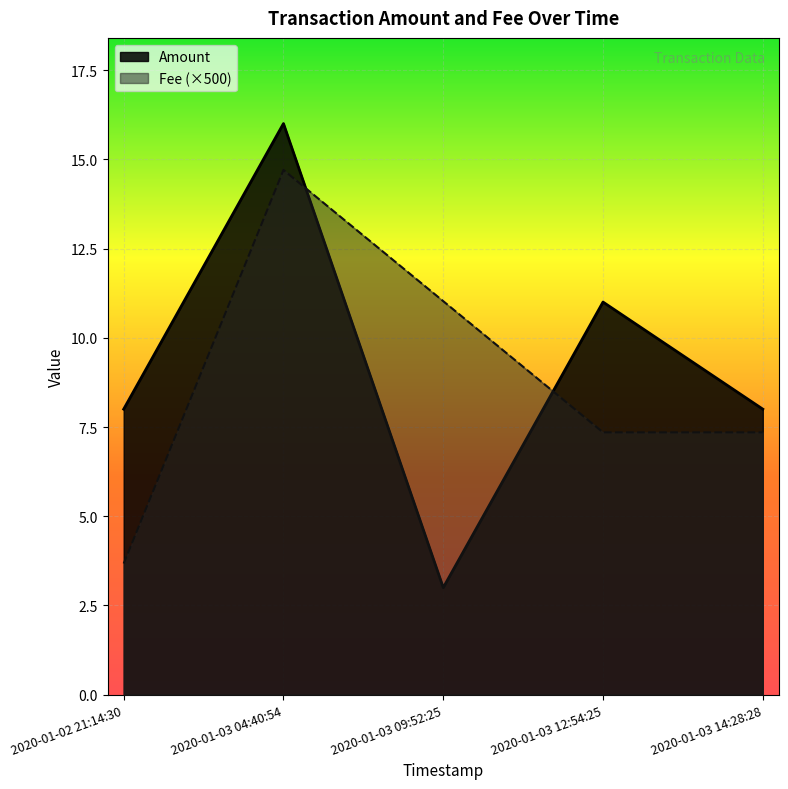

Reading left to right, list all the values displayed in this chart.

Amount: 8.0	16.0	3.0	11.0	8.0
Fee: 3.7	14.7	11.0	7.3	7.3